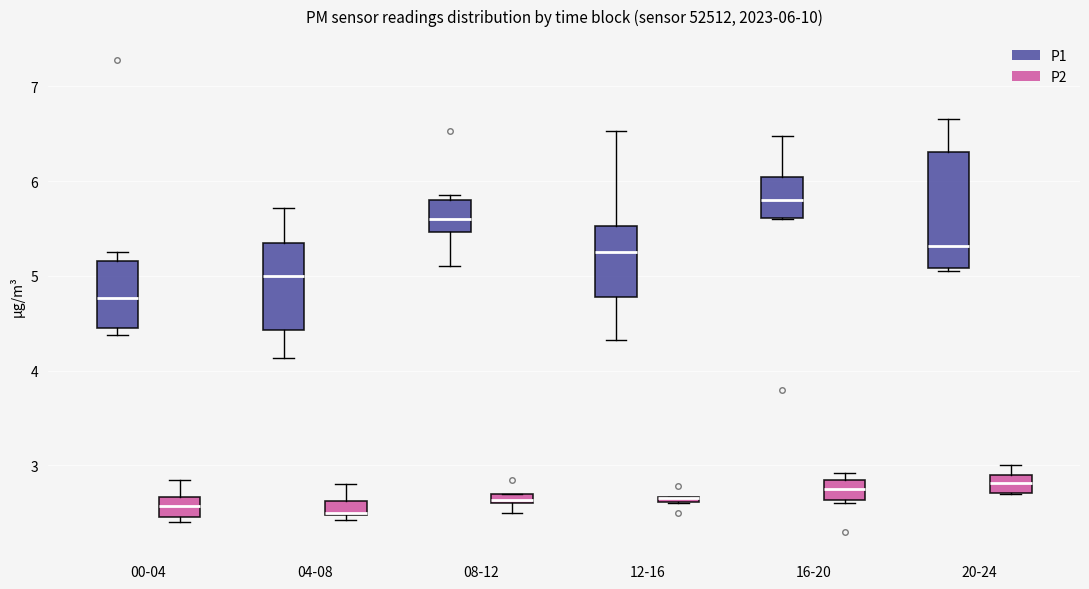

Comparing the boxes themselves (not the whiskers), which one is the tallest?

20-24 (P1)